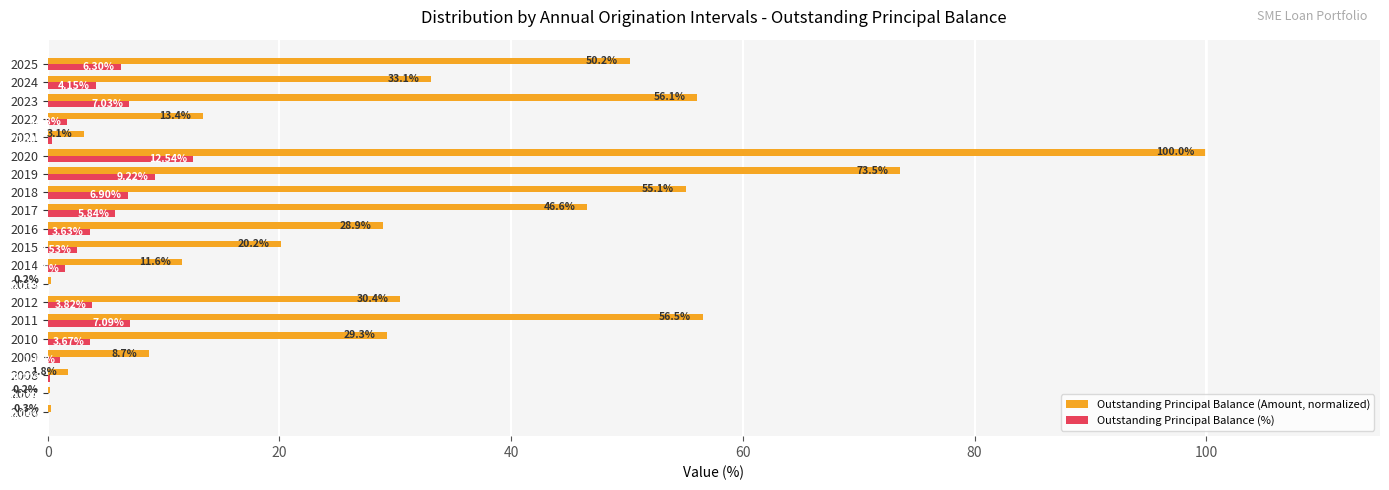

What is the sum of the Outstanding Principal Balance (Amount, normalized) values at 2011 and 2018?

111.6